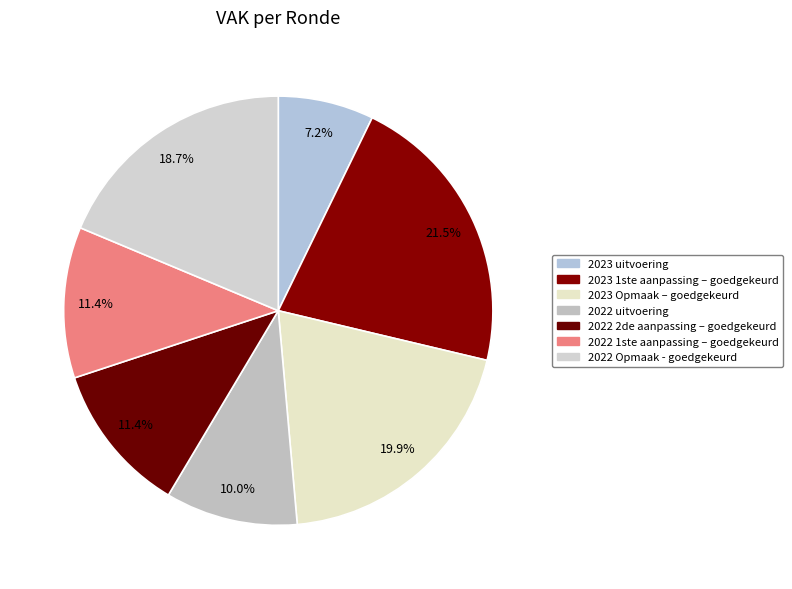

How many slices are in this pie chart?

7